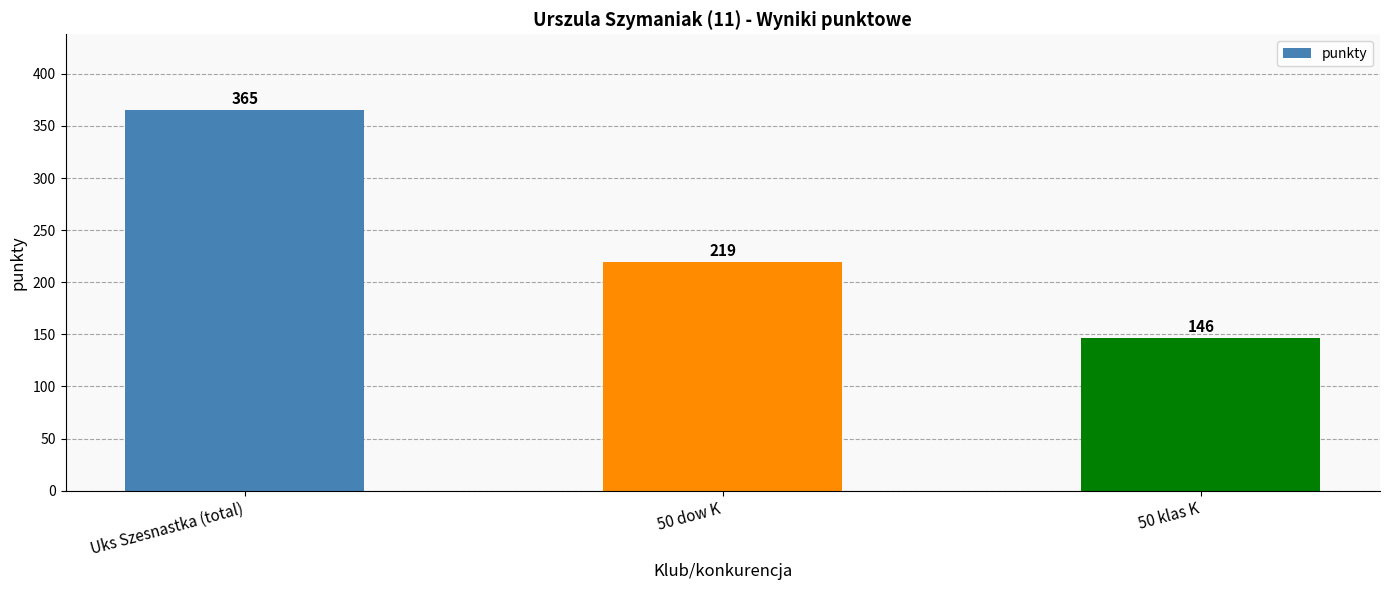

True or false: the data shows 146 at 50 klas K.

True